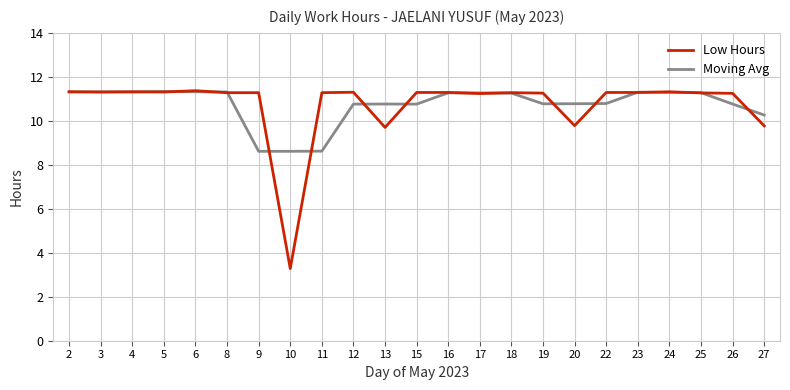

What is the total value across all series at 5?

22.6